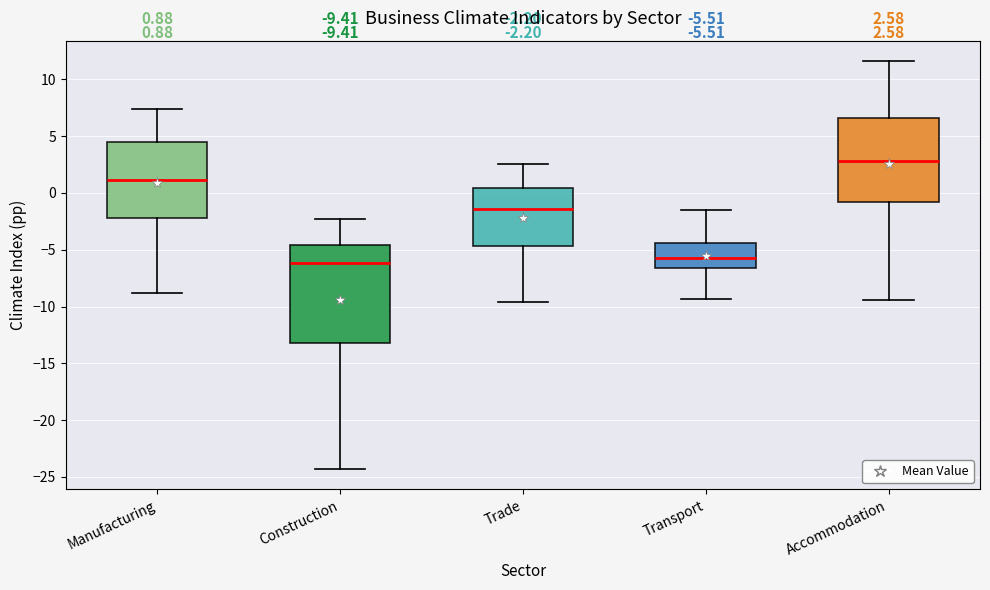

Which box has the lowest median line?

Construction